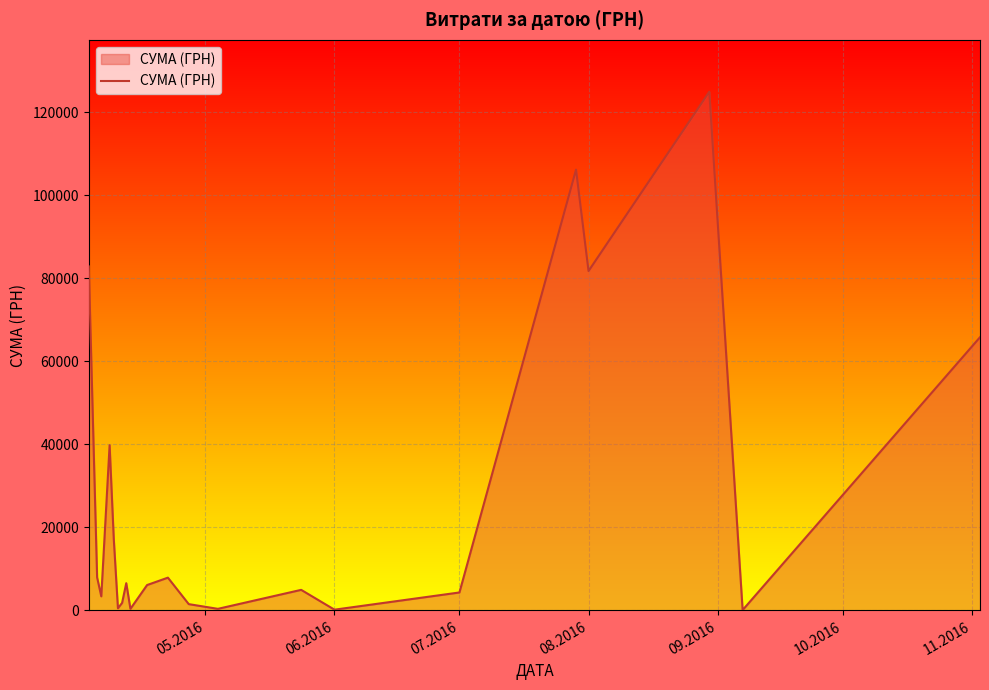

What is the difference between the maximum and minimum values?

124820.3